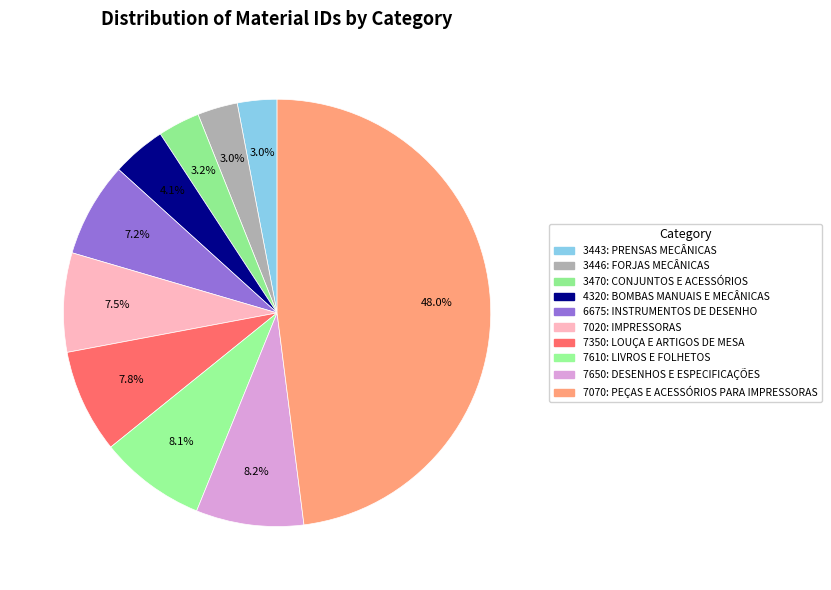

To the nearest percent, what portion does 3446: FORJAS MECÂNICAS represent?

3%